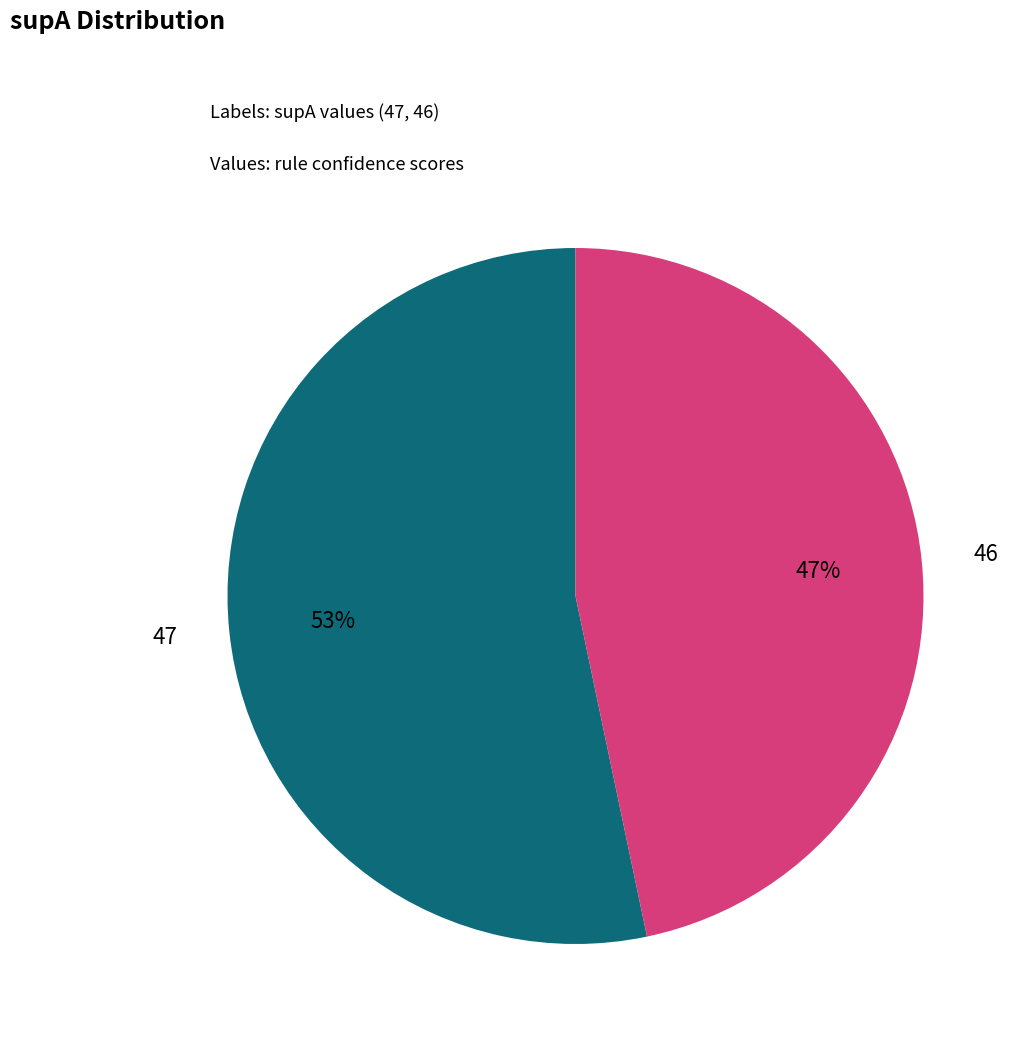

To the nearest percent, what is the combined percentage of 46 and 47?

100%